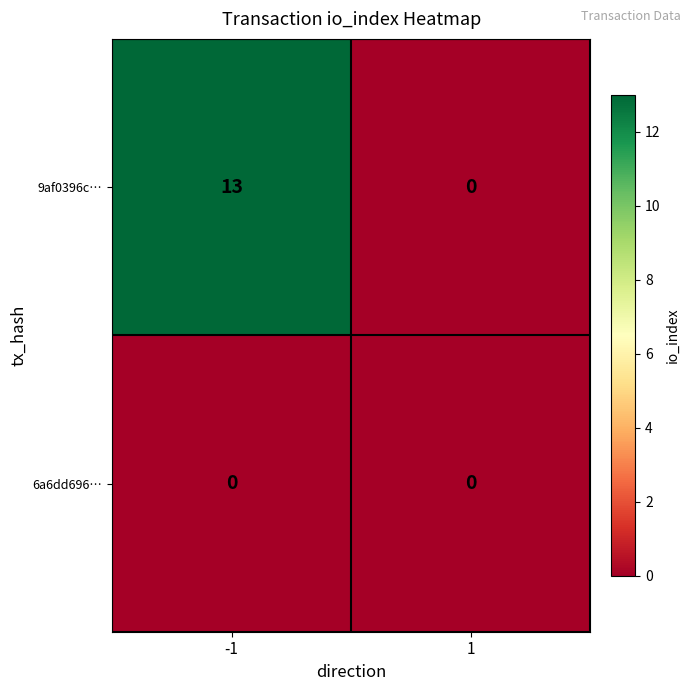

Reading left to right, transcribe all the data shown in this chart.

9af0396c…: 13	0
6a6dd696…: 0	0